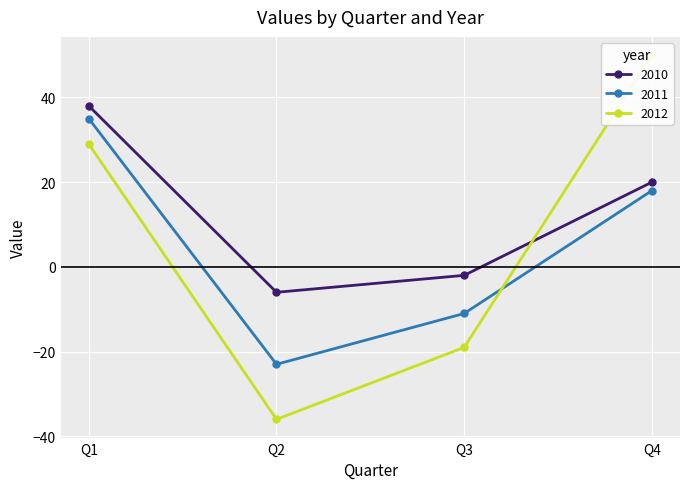

Rank the series by their maximum value, from lowest to highest.

2011, 2010, 2012